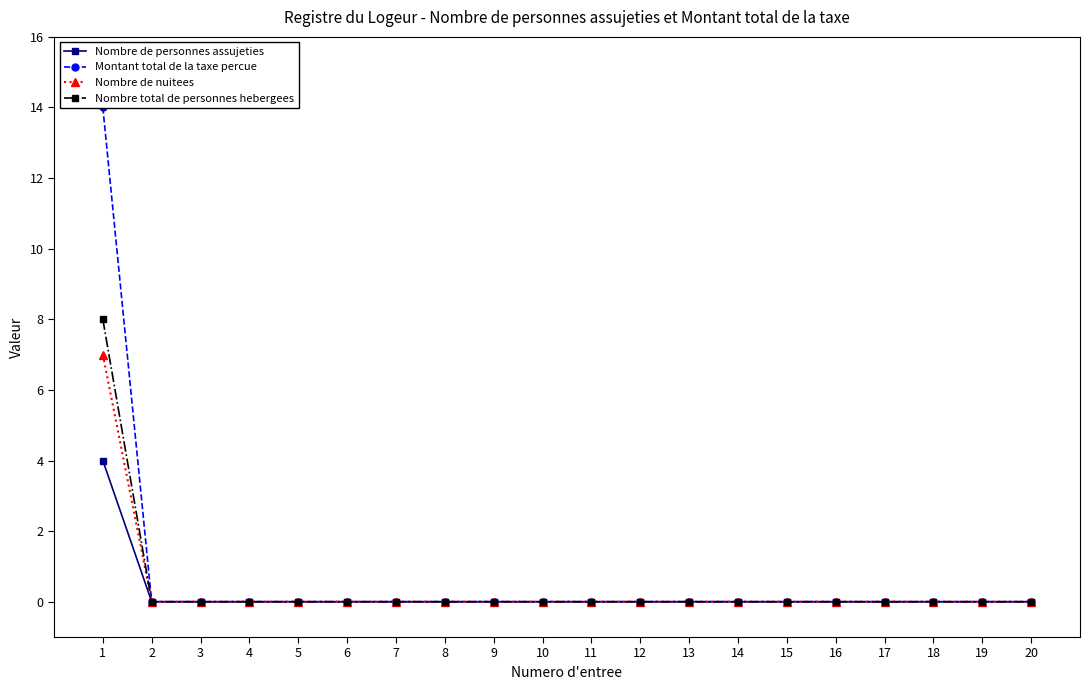

What is the difference between the maximum and minimum values in the Nombre de nuitees series?

7